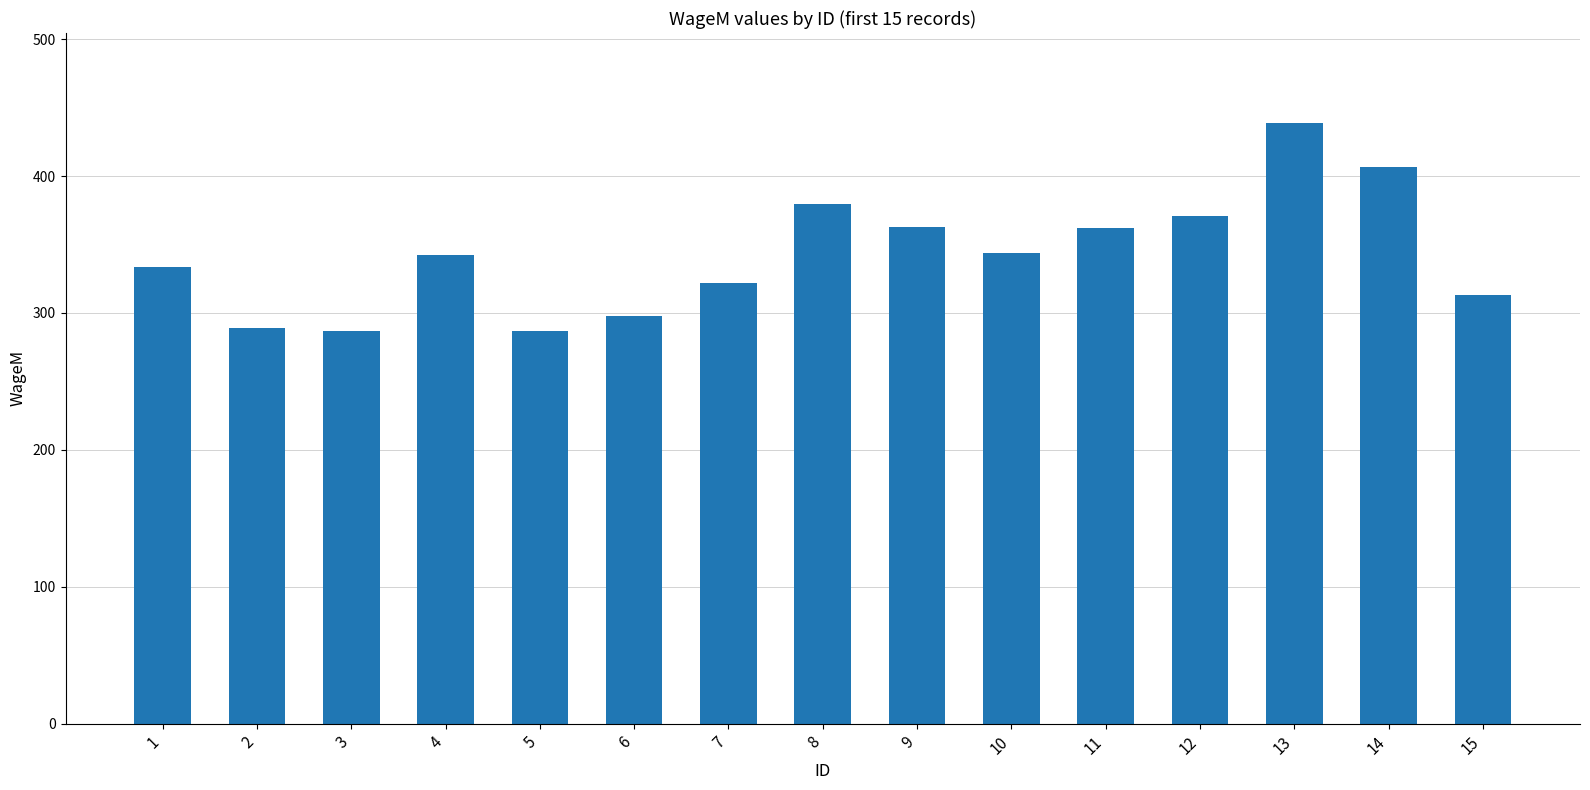

What is the minimum value shown in the chart?

286.6